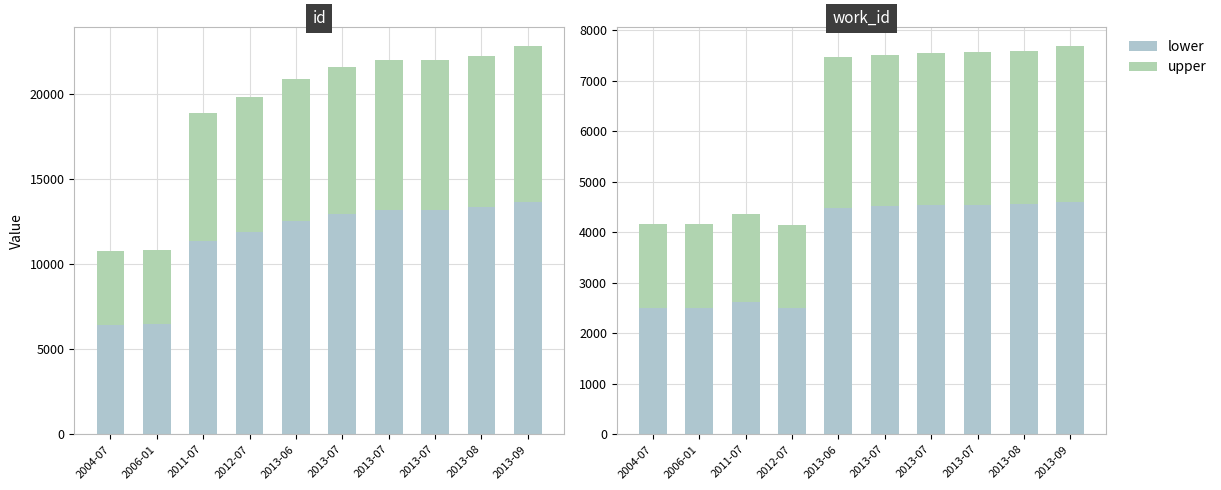

Which category has the lowest value in the lower series?

2012-07